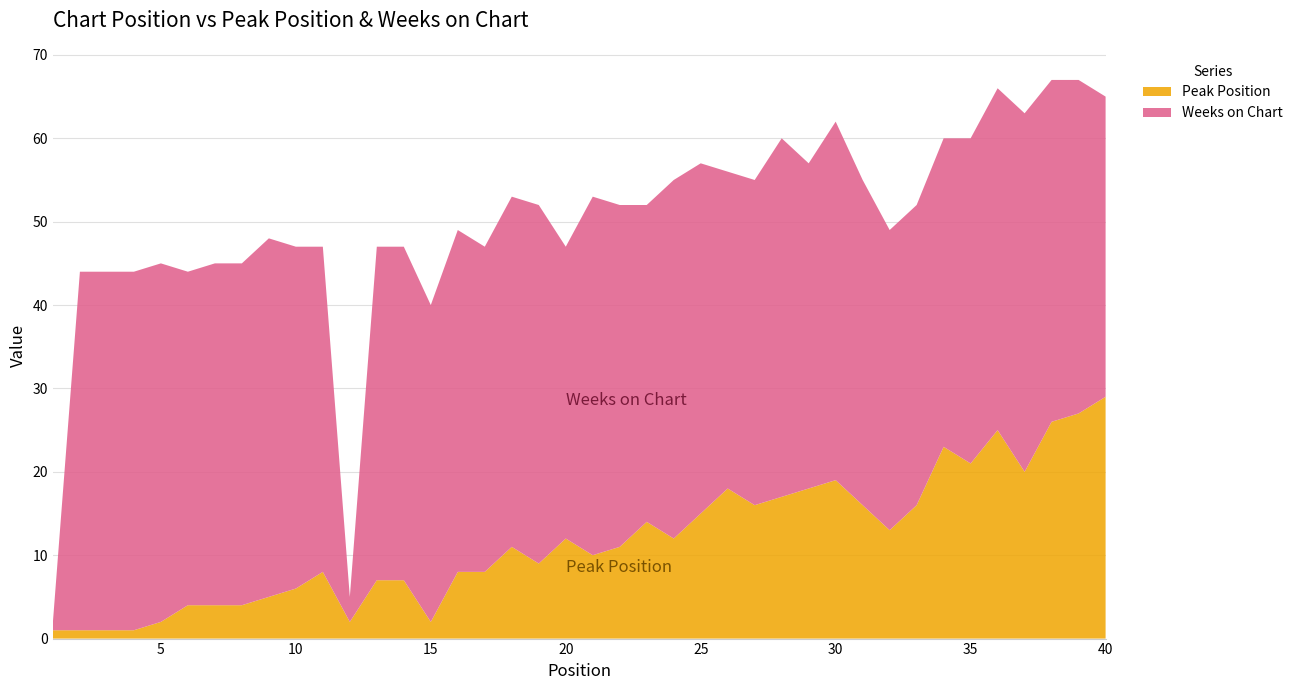

Reading right to left, what are all the values shown in this chart?

Peak Position: 40=29	39=27	38=26	37=20	36=25	35=21	34=23	33=16	32=13	31=16	30=19	29=18	28=17	27=16	26=18	25=15	24=12	23=14	22=11	21=10	20=12	19=9	18=11	17=8	16=8	15=2	14=7	13=7	12=2	11=8	10=6	9=5	8=4	7=4	6=4	5=2	4=1	3=1	2=1	1=1
Weeks on Chart: 40=36	39=40	38=41	37=43	36=41	35=39	34=37	33=36	32=36	31=39	30=43	29=39	28=43	27=39	26=38	25=42	24=43	23=38	22=41	21=43	20=35	19=43	18=42	17=39	16=41	15=38	14=40	13=40	12=3	11=39	10=41	9=43	8=41	7=41	6=40	5=43	4=43	3=43	2=43	1=1